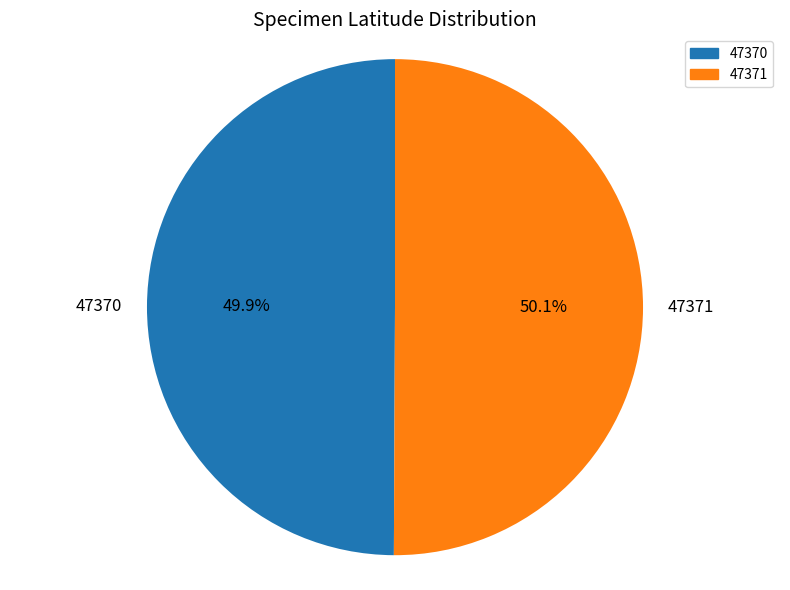

Approximately how many times larger is the value at 47371 compared to 47370?

1.0